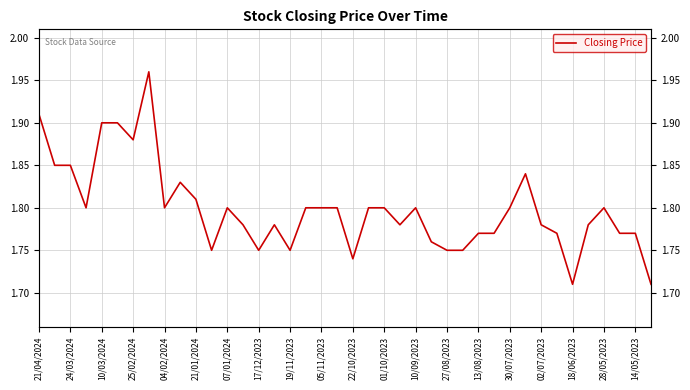

What is the ratio of the value at 30 to the value at 35?

1.0